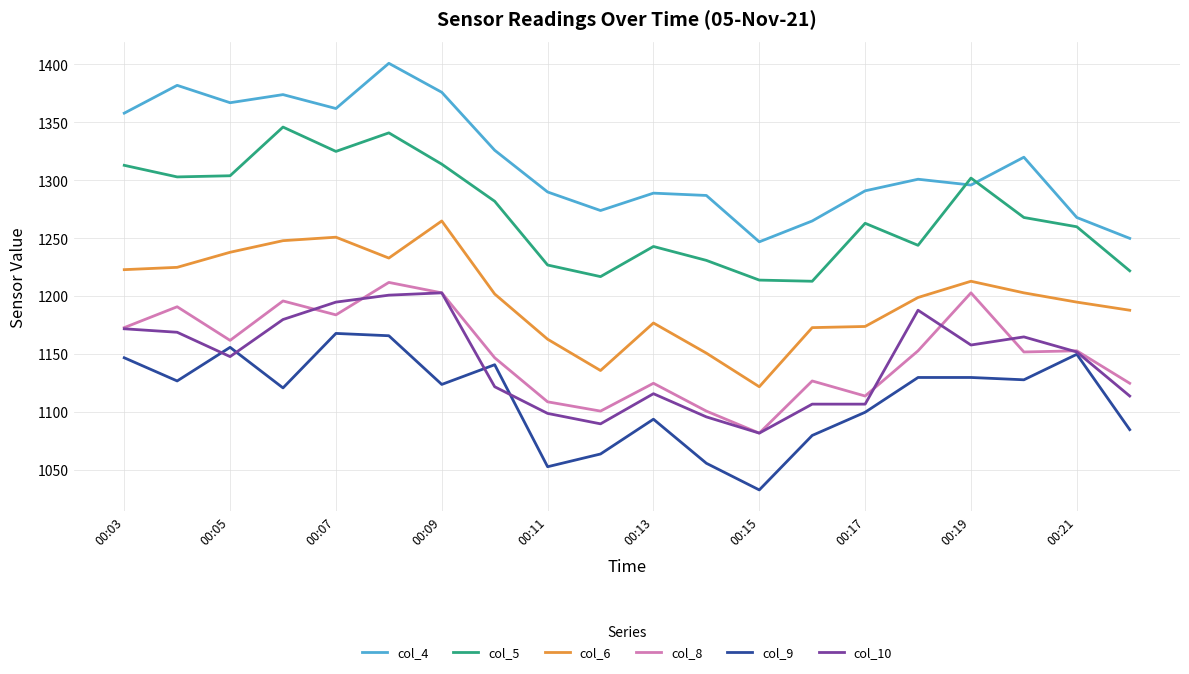

True or false: col_8 and col_6 intersect in this chart.

False